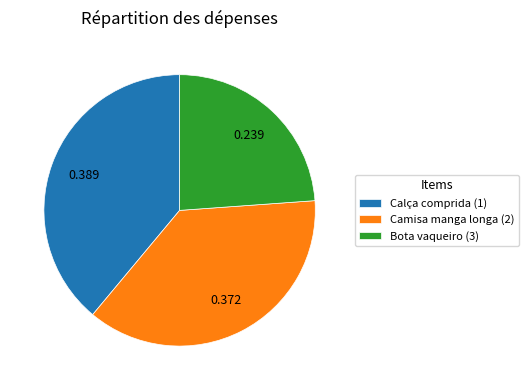

Does Camisa manga longa (2) account for over 50% of the chart?

No